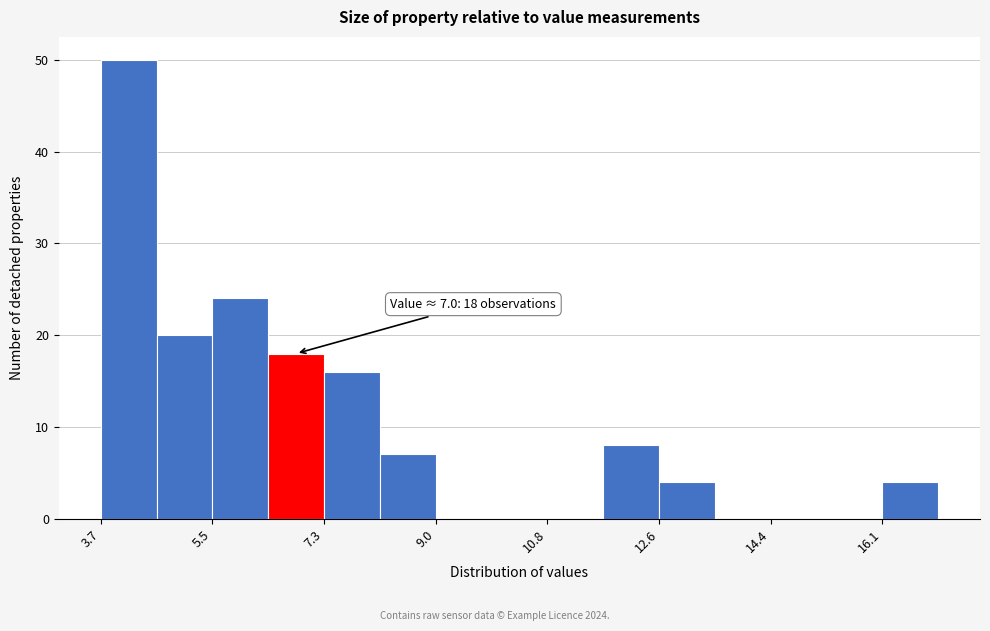

Over which range of the x-axis is the bar tallest?

3.8 to 4.6